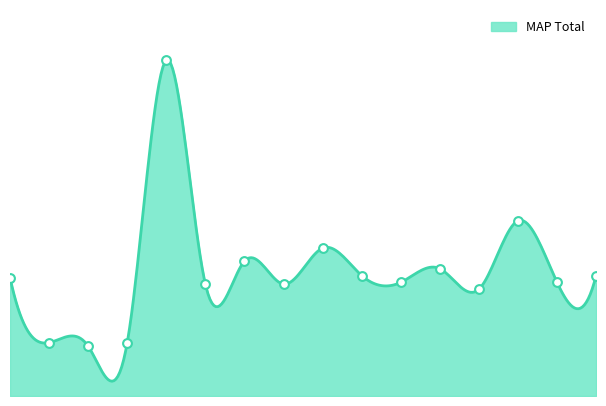

Approximately how many times larger is the value at 2 compared to 0?

0.4